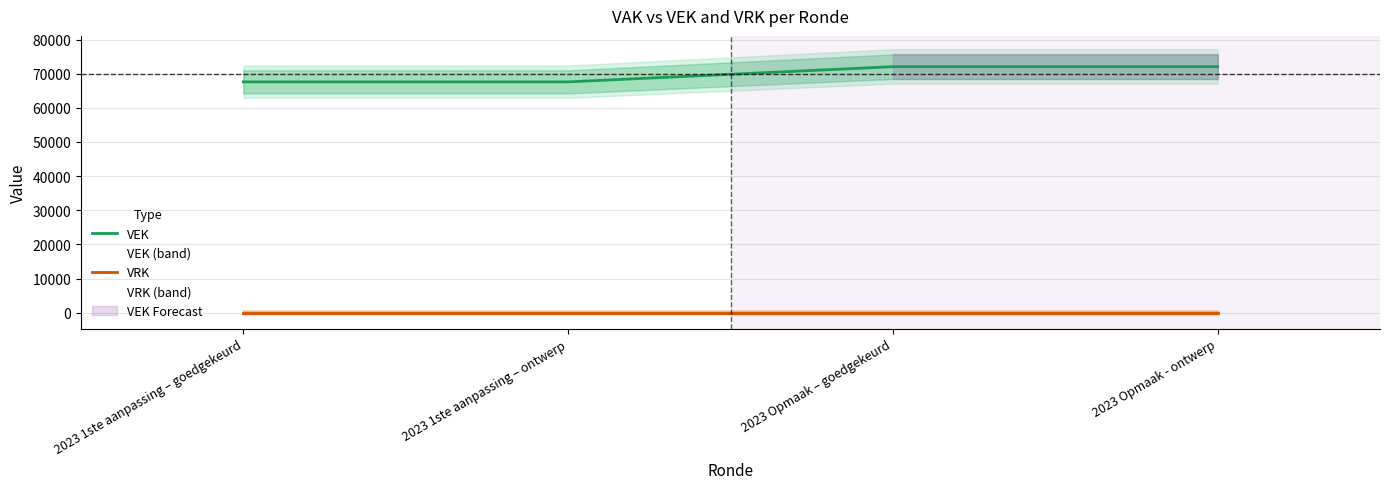

Is it true that VEK equals 67596 at 2023 1ste aanpassing – ontwerp?

True